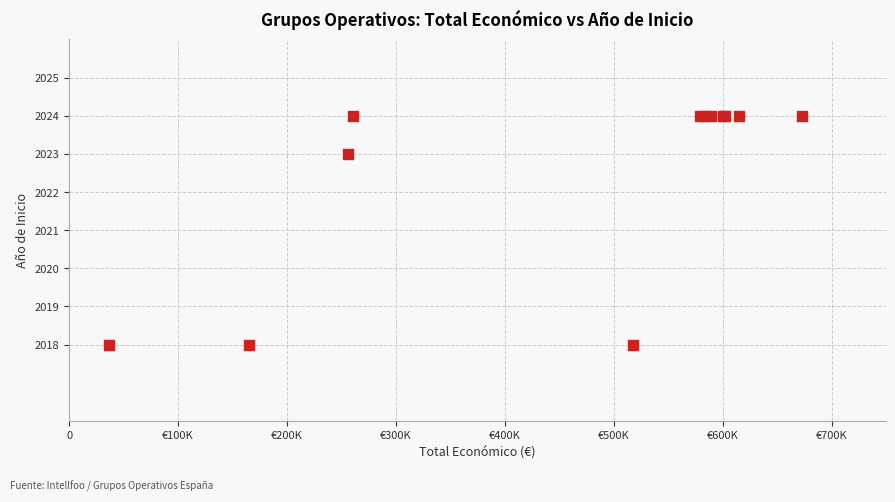

What Y value in the scatter plot is closest to 2021?

2023